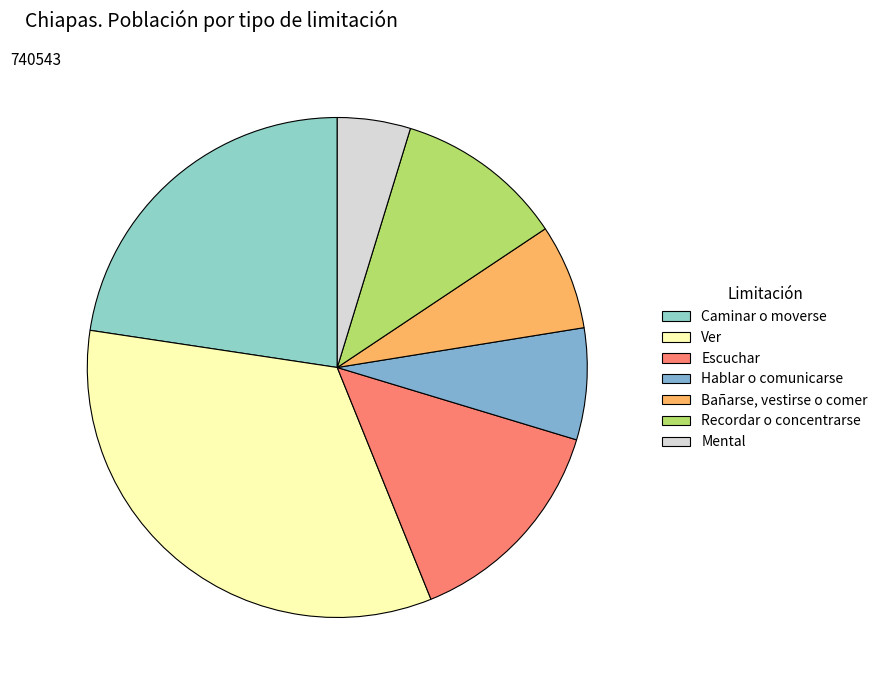

True or false: Caminar o moverse accounts for 11% of the total.

False